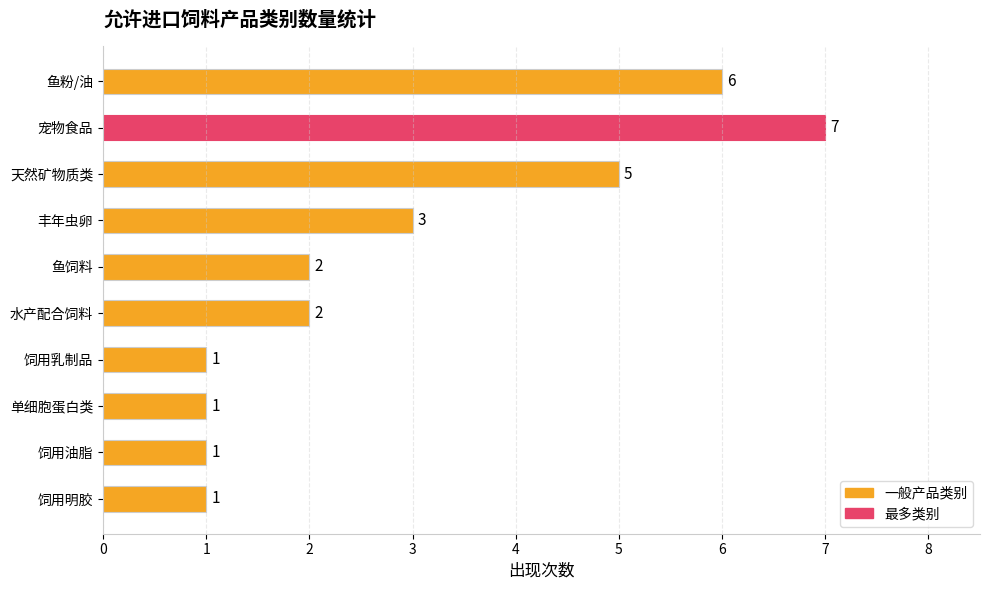

Which has a higher value, 饲用乳制品 or 天然矿物质类?

天然矿物质类